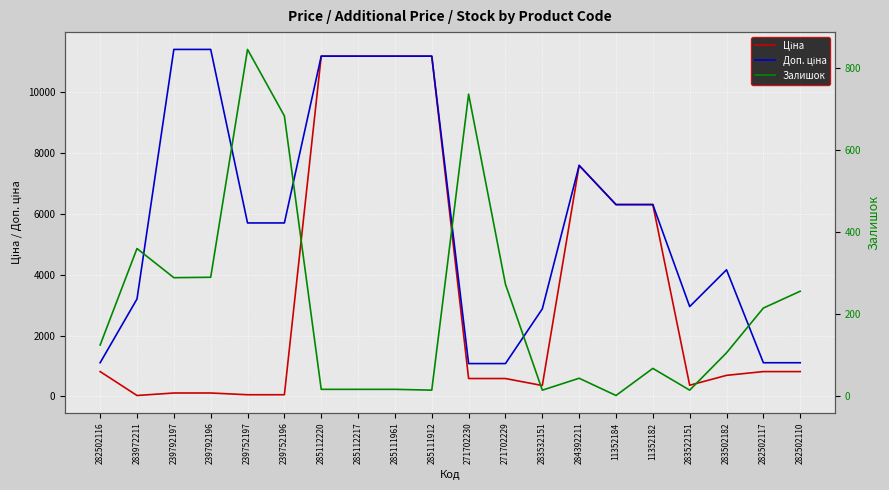

What is the label of the 12th point from the right?

285111961